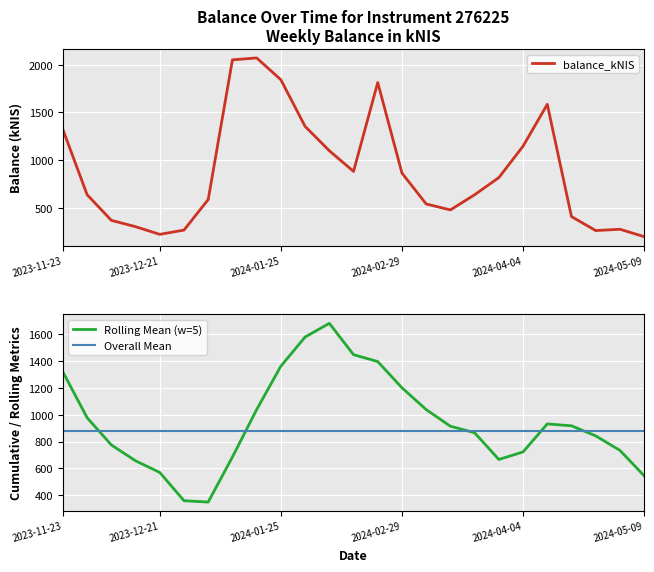

What is the value of the 7th point from the left?

585.8